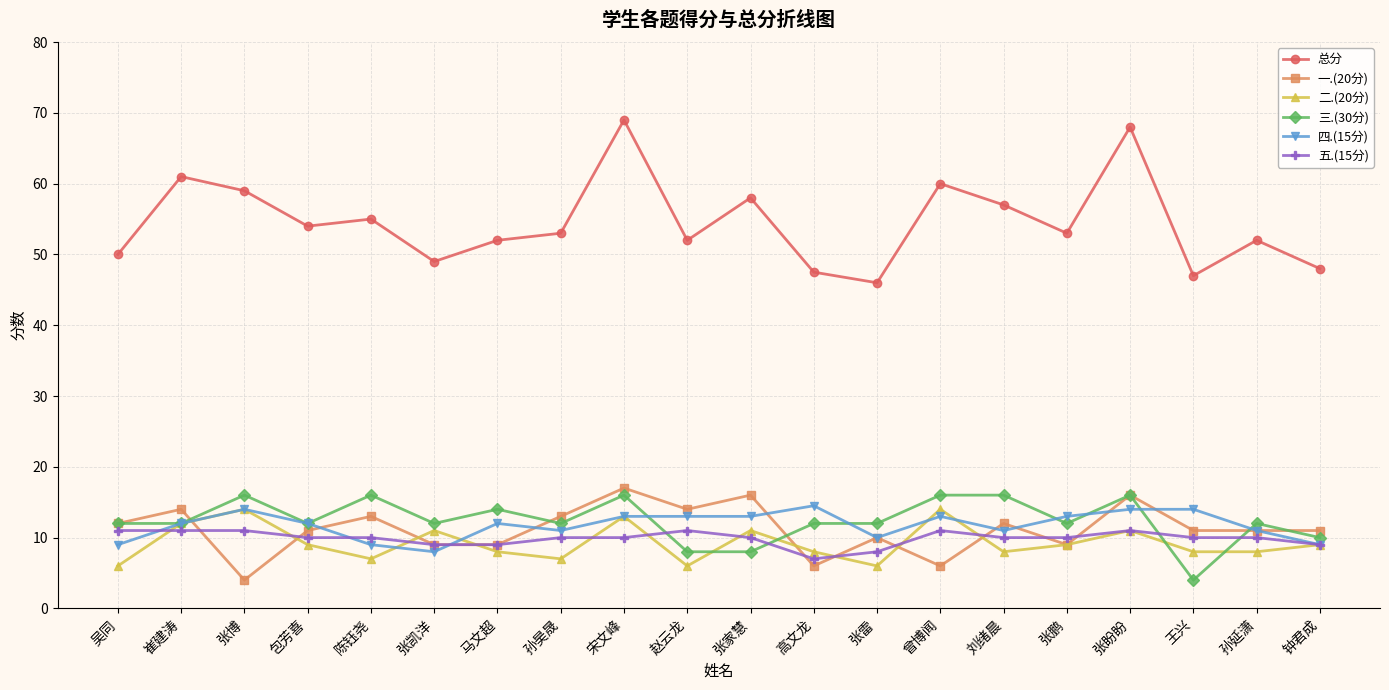

What are all the series names shown in the legend?

总分, 一.(20分), 二.(20分), 三.(30分), 四.(15分), 五.(15分)